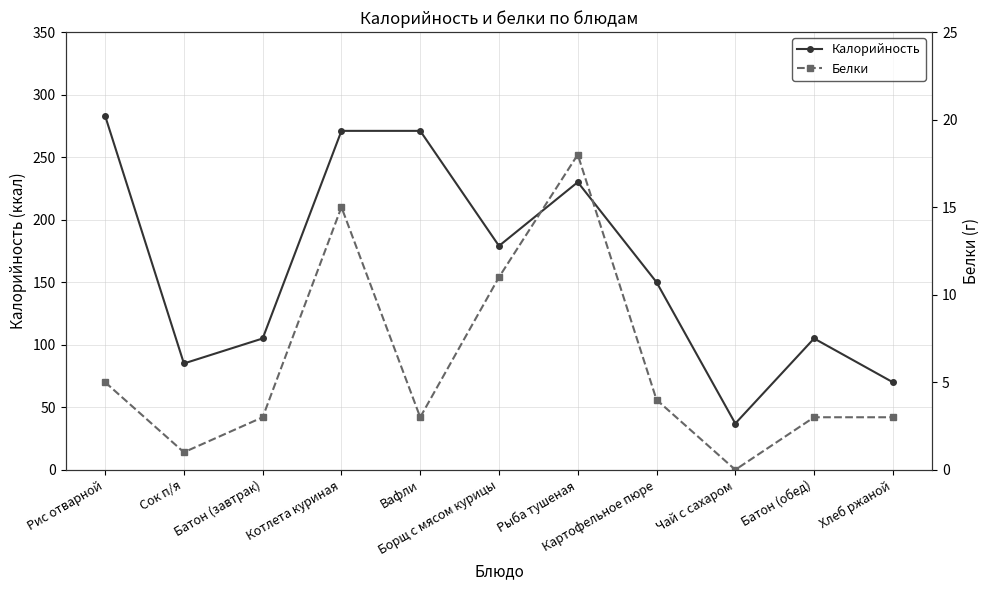

At which category does Калорийность reach its first local valley?

Сок п/я